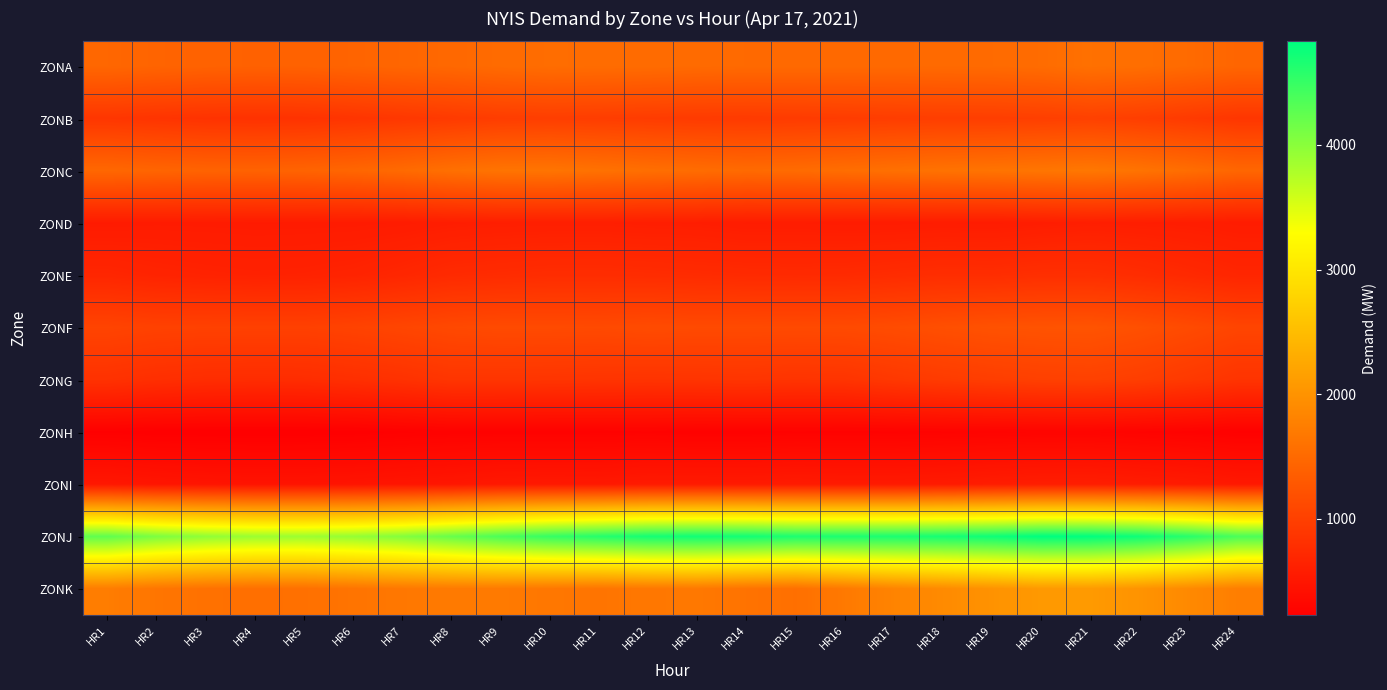

Reading right to left, extract all data points from this chart.

ZONA: HR24=1453	HR23=1509	HR22=1561	HR21=1584	HR20=1531	HR19=1511	HR18=1506	HR17=1500	HR16=1500	HR15=1501	HR14=1502	HR13=1512	HR12=1526	HR11=1534	HR10=1541	HR9=1518	HR8=1482	HR7=1459	HR6=1433	HR5=1408	HR4=1400	HR3=1413	HR2=1434	HR1=1467
ZONB: HR24=881	HR23=930	HR22=978	HR21=1009	HR20=989	HR19=978	HR18=977	HR17=965	HR16=953	HR15=942	HR14=933	HR13=937	HR12=950	HR11=965	HR10=976	HR9=964	HR8=932	HR7=898	HR6=864	HR5=837	HR4=830	HR3=840	HR2=858	HR1=881
ZONC: HR24=1461	HR23=1545	HR22=1617	HR21=1666	HR20=1646	HR19=1623	HR18=1606	HR17=1579	HR16=1550	HR15=1521	HR14=1510	HR13=1535	HR12=1563	HR11=1597	HR10=1631	HR9=1623	HR8=1577	HR7=1509	HR6=1460	HR5=1428	HR4=1415	HR3=1422	HR2=1444	HR1=1475
ZOND: HR24=570	HR23=584	HR22=592	HR21=600	HR20=586	HR19=569	HR18=574	HR17=568	HR16=567	HR15=575	HR14=572	HR13=590	HR12=594	HR11=603	HR10=602	HR9=600	HR8=588	HR7=568	HR6=559	HR5=557	HR4=556	HR3=560	HR2=562	HR1=555
ZONE: HR24=685	HR23=726	HR22=767	HR21=798	HR20=796	HR19=776	HR18=779	HR17=760	HR16=742	HR15=736	HR14=741	HR13=752	HR12=763	HR11=771	HR10=769	HR9=755	HR8=741	HR7=697	HR6=660	HR5=642	HR4=636	HR3=647	HR2=662	HR1=690
ZONF: HR24=1059	HR23=1127	HR22=1191	HR21=1236	HR20=1228	HR19=1214	HR18=1183	HR17=1144	HR16=1122	HR15=1118	HR14=1121	HR13=1121	HR12=1135	HR11=1117	HR10=1123	HR9=1126	HR8=1106	HR7=1068	HR6=1032	HR5=1006	HR4=1008	HR3=1012	HR2=1018	HR1=1048
ZONG: HR24=853	HR23=917	HR22=976	HR21=1011	HR20=1002	HR19=974	HR18=944	HR17=905	HR16=858	HR15=852	HR14=866	HR13=858	HR12=850	HR11=858	HR10=866	HR9=869	HR8=871	HR7=826	HR6=796	HR5=769	HR4=765	HR3=772	HR2=793	HR1=827
ZONH: HR24=247	HR23=263	HR22=275	HR21=287	HR20=286	HR19=281	HR18=274	HR17=266	HR16=263	HR15=266	HR14=258	HR13=257	HR12=266	HR11=262	HR10=260	HR9=261	HR8=258	HR7=246	HR6=230	HR5=225	HR4=225	HR3=225	HR2=227	HR1=238
ZONI: HR24=529	HR23=557	HR22=575	HR21=592	HR20=587	HR19=574	HR18=554	HR17=545	HR16=546	HR15=553	HR14=544	HR13=546	HR12=547	HR11=528	HR10=531	HR9=527	HR8=502	HR7=487	HR6=472	HR5=466	HR4=464	HR3=474	HR2=489	HR1=513
ZONJ: HR24=4373	HR23=4584	HR22=4742	HR21=4820	HR20=4831	HR19=4738	HR18=4695	HR17=4662	HR16=4659	HR15=4652	HR14=4711	HR13=4724	HR12=4698	HR11=4601	HR10=4503	HR9=4373	HR8=4204	HR7=4035	HR6=3930	HR5=3886	HR4=3891	HR3=3958	HR2=4076	HR1=4250
ZONK: HR24=1748	HR23=1884	HR22=2005	HR21=2082	HR20=2075	HR19=1995	HR18=1899	HR17=1817	HR16=1690	HR15=1572	HR14=1610	HR13=1681	HR12=1669	HR11=1631	HR10=1665	HR9=1697	HR8=1698	HR7=1671	HR6=1624	HR5=1580	HR4=1567	HR3=1592	HR2=1644	HR1=1730